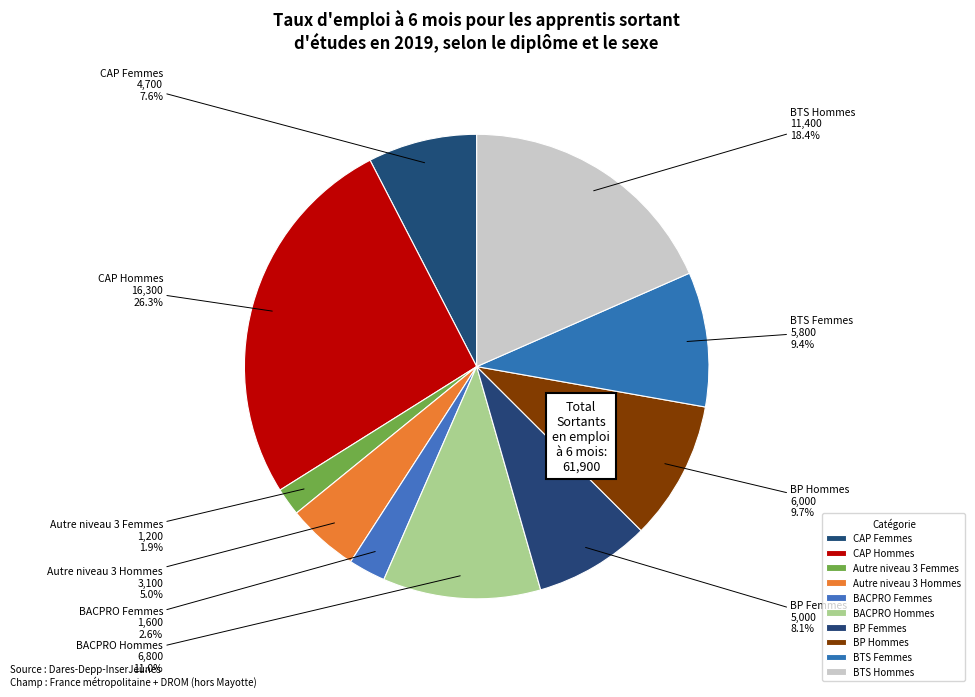

Which has a higher value, BTS Hommes or BACPRO Hommes?

BTS Hommes